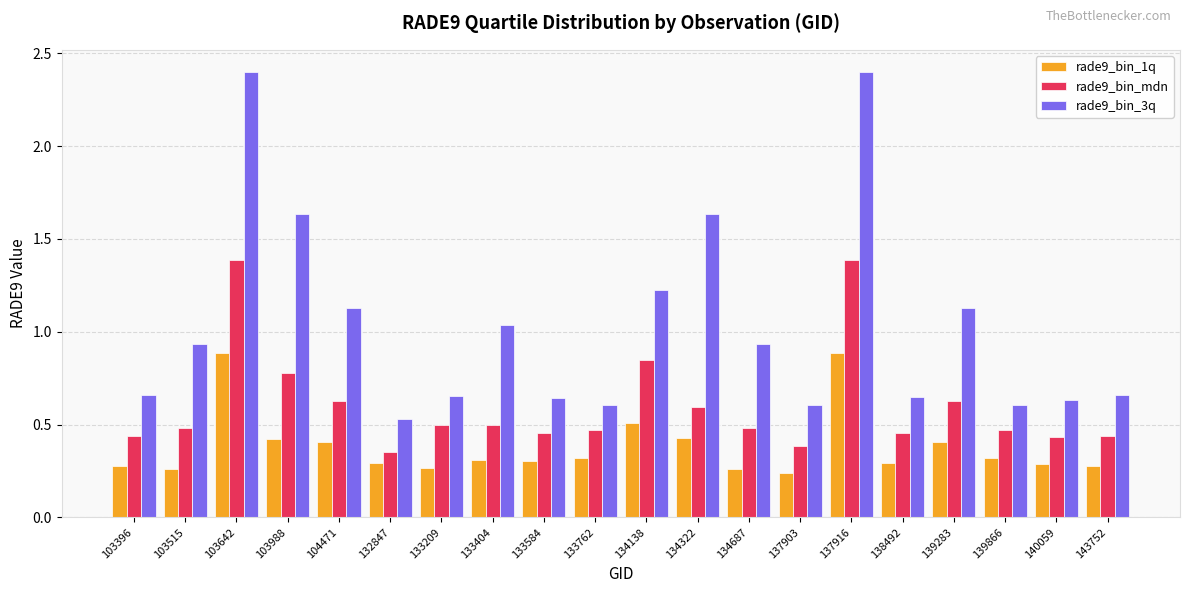

Rank the series by their average value, from highest to lowest.

rade9_bin_3q, rade9_bin_mdn, rade9_bin_1q